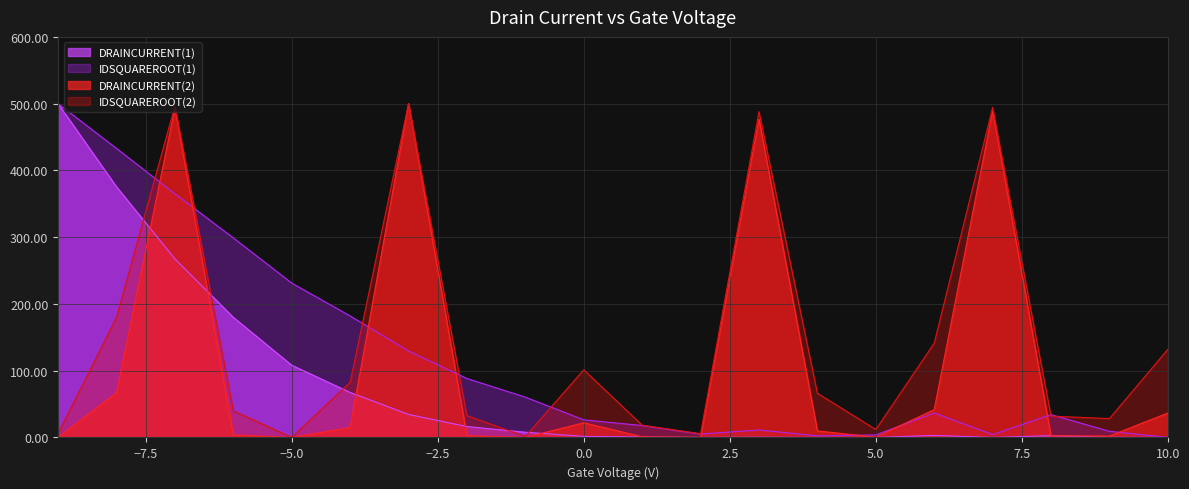

The value of DRAINCURRENT(1) at 2 is 0.1. True or false?

False